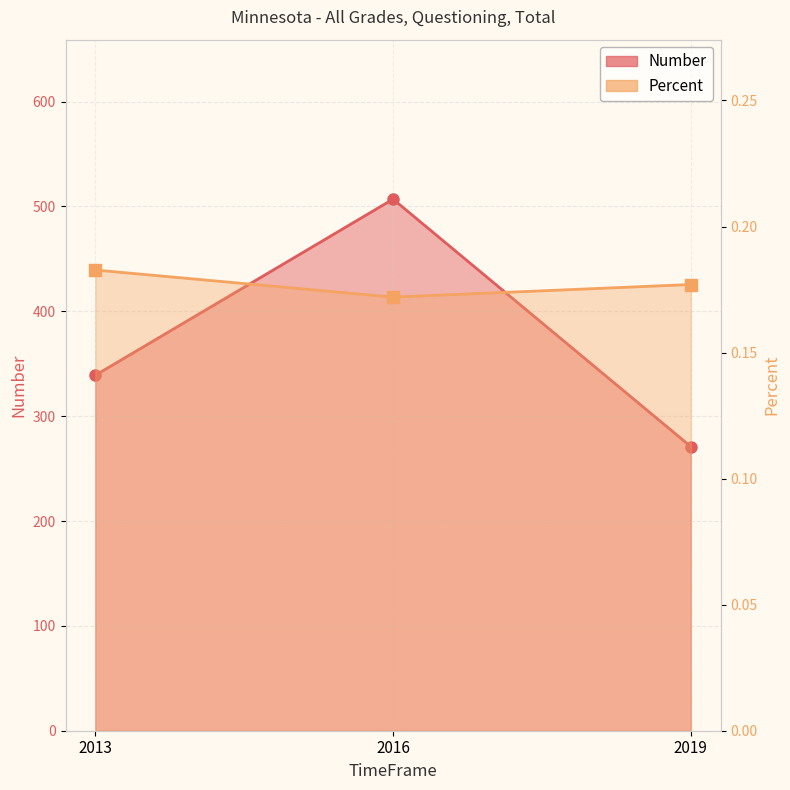

Which category has the lowest value in the Number series?

2019